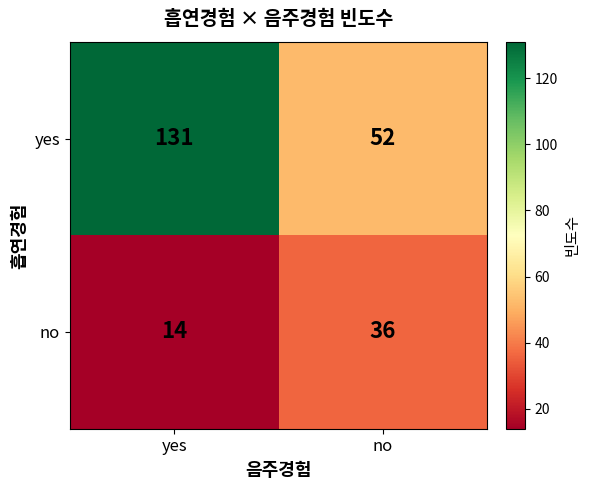

Which category has the highest value across all series?

yes